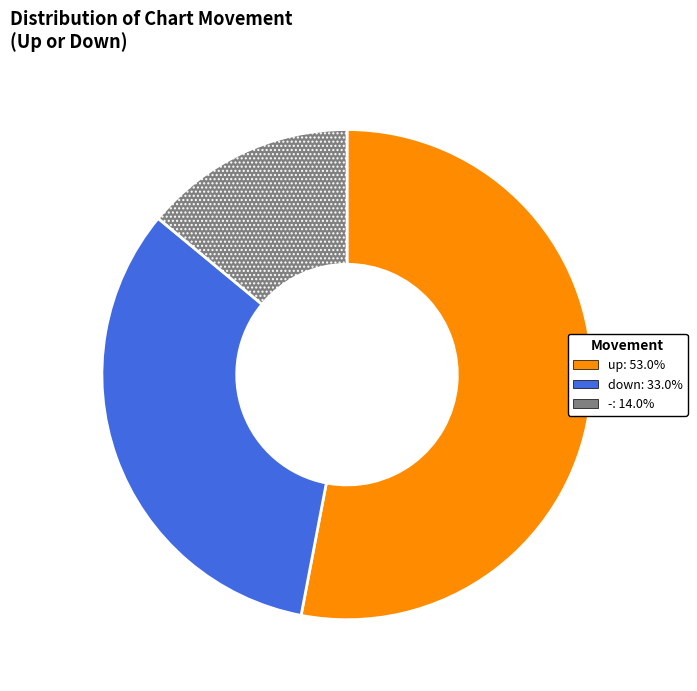

Which has a higher value, up or -?

up